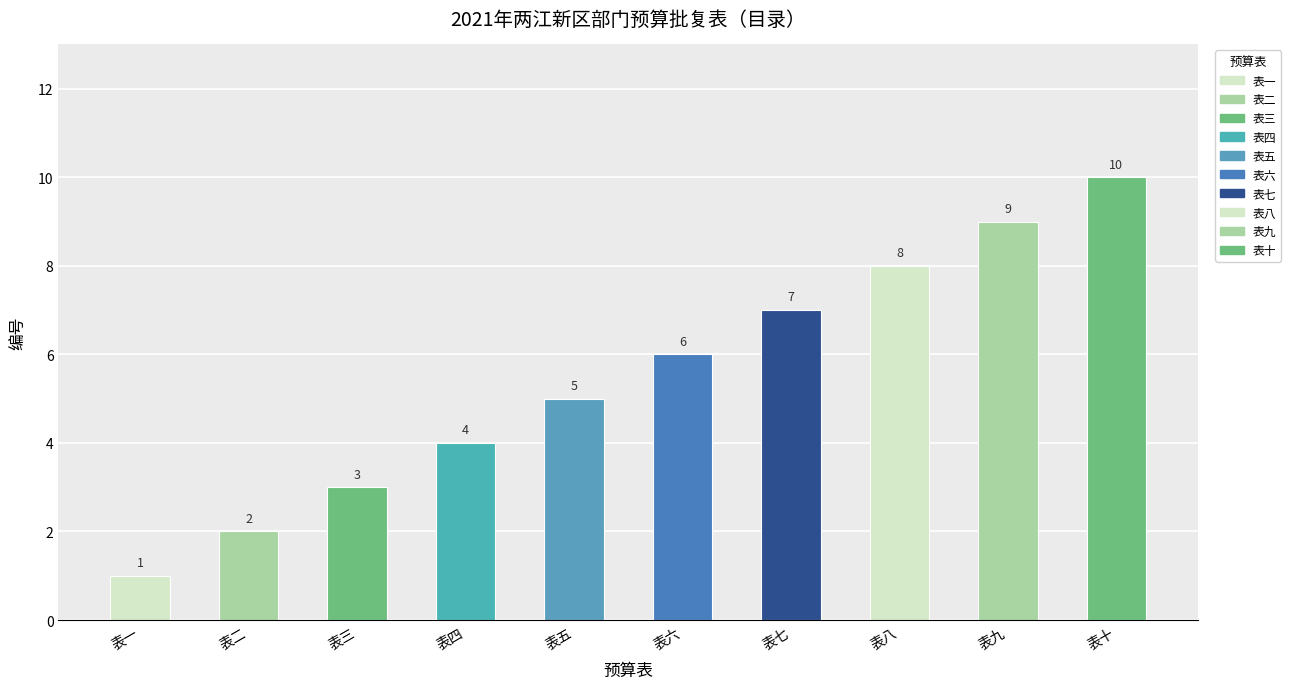

What is the average value?

6